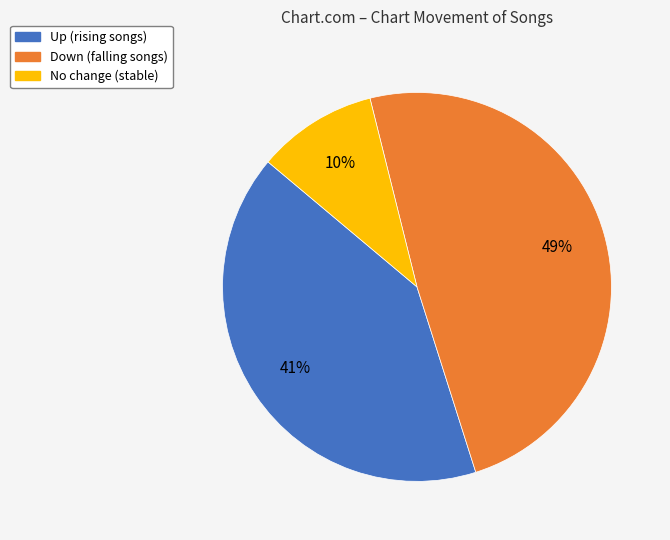

Does any single category account for the majority?

No